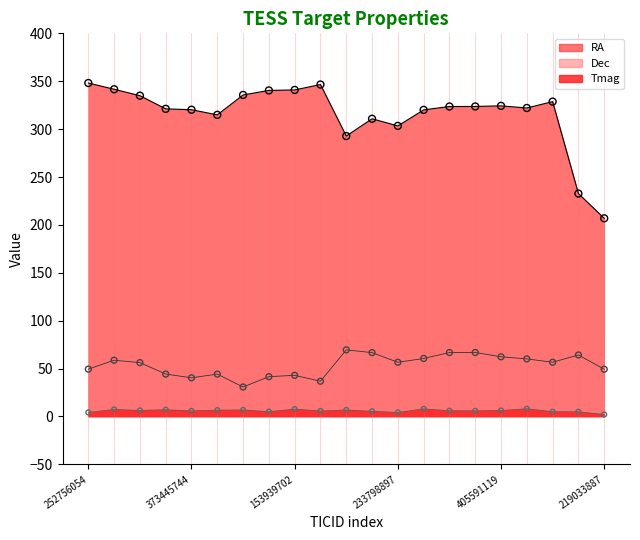

Is the value of RA at 321983920 greater than the value of Dec at 128820374?

Yes